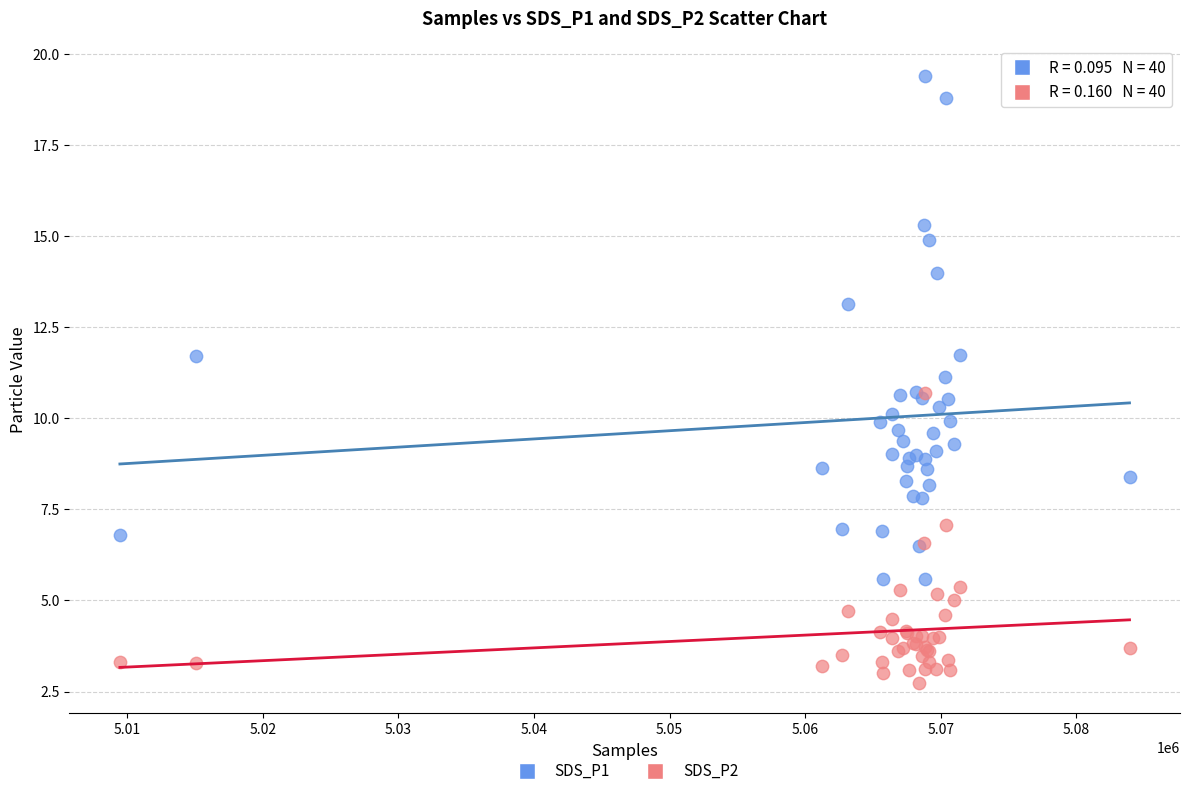

Which series contains the highest Y value?

SDS_P1